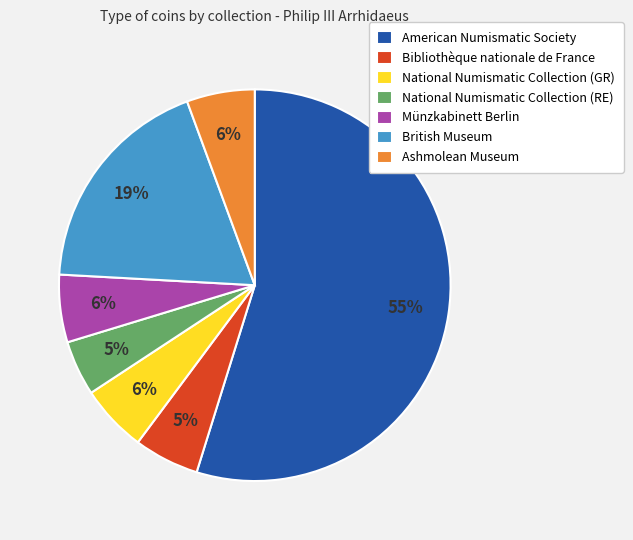

Count the number of slices in the pie.

7